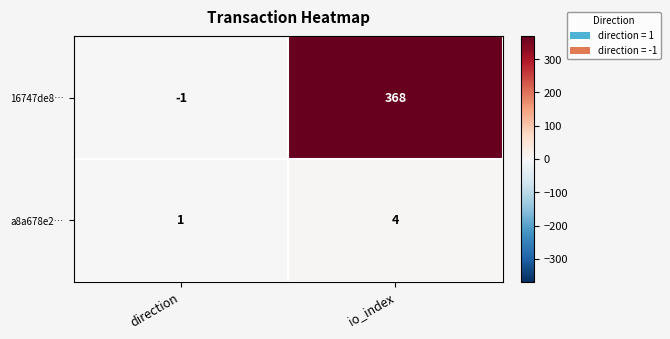

What is the sum of all 16747de8… values?

367